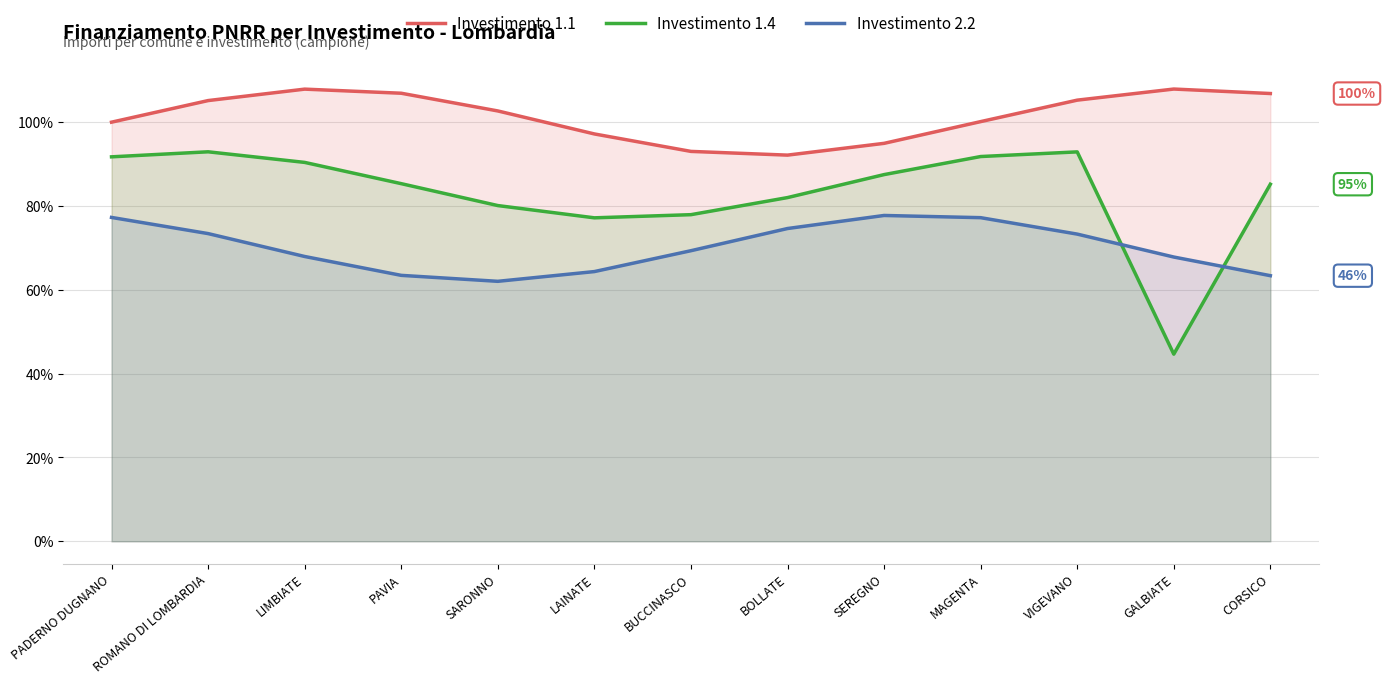

What is the total value across all series at PADERNO DUGNANO?

269.0